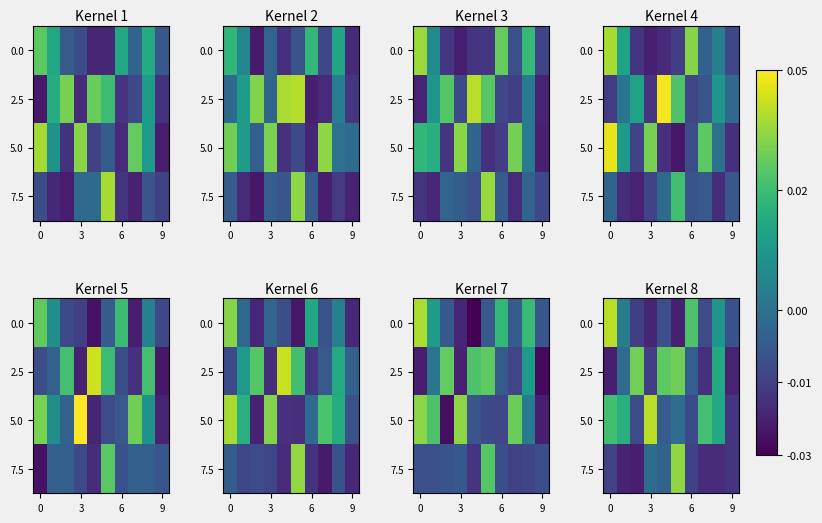

How many categories are shown in the chart?

10